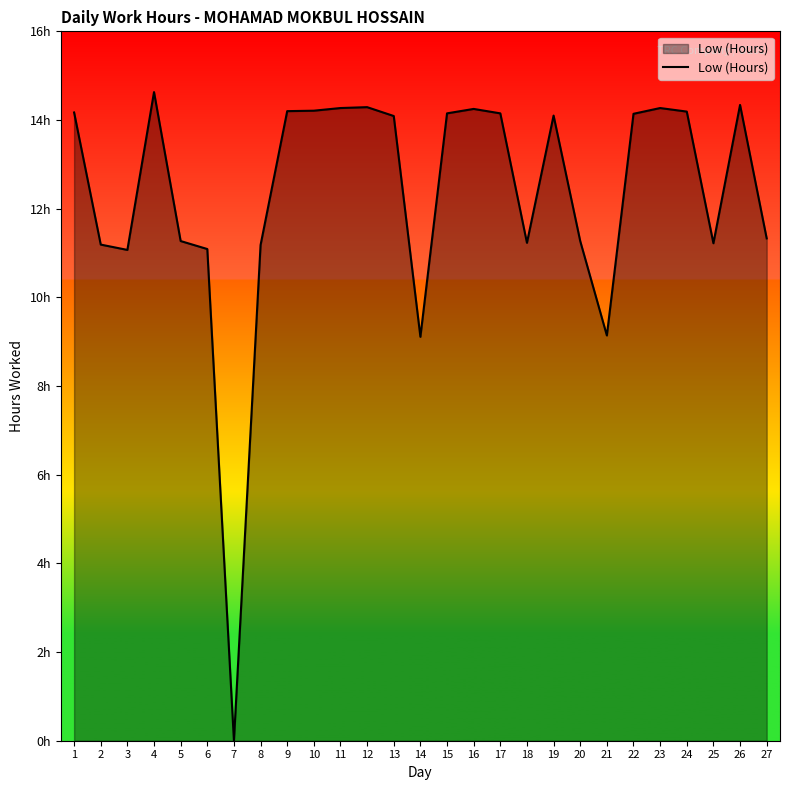

What is the difference between the second highest and second lowest values?

5.2